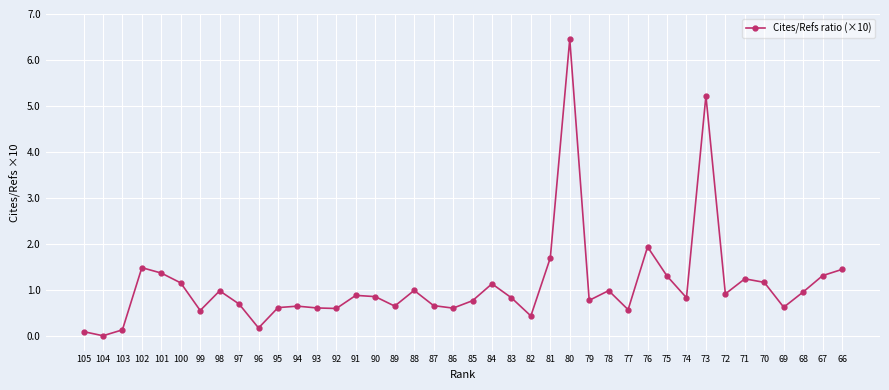

What is the value of the 28th point from the left?

1.0